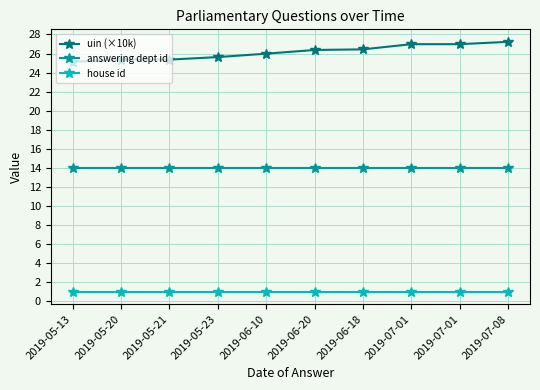

Which category has the highest value in the house id series?

2019-05-13